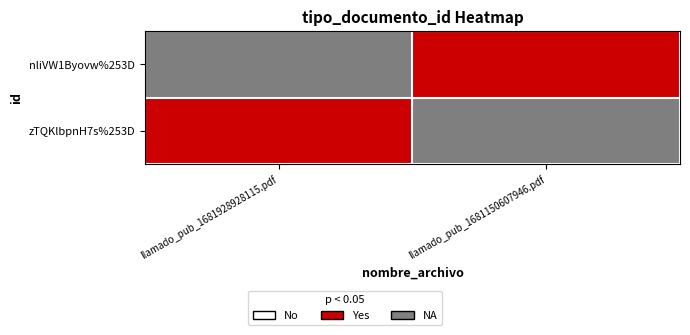

At which category does the chart reach its peak across all series?

llamado_pub_1681928928115.pdf